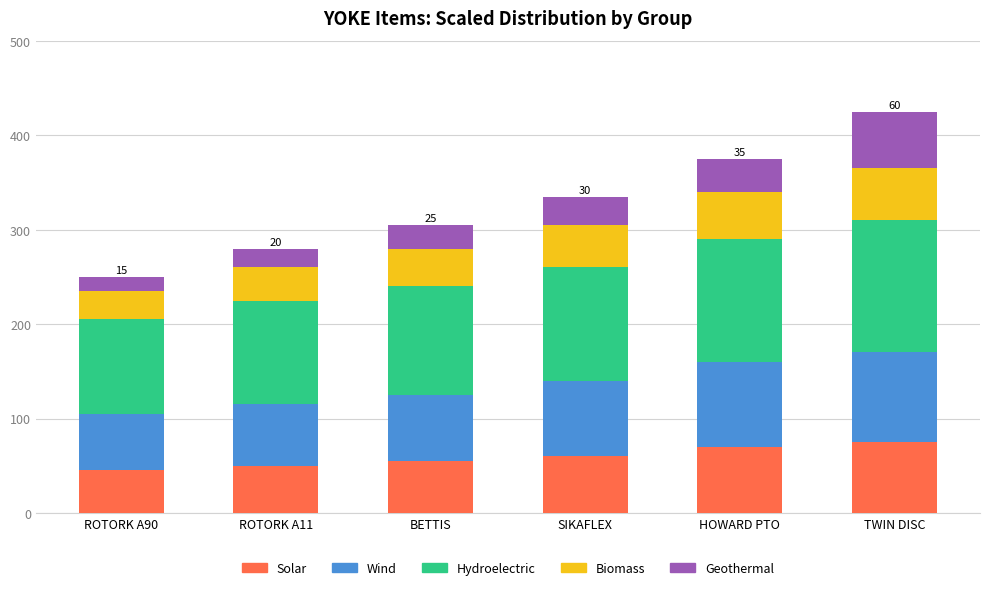

True or false: Solar has a value of 50 at ROTORK A11.

True